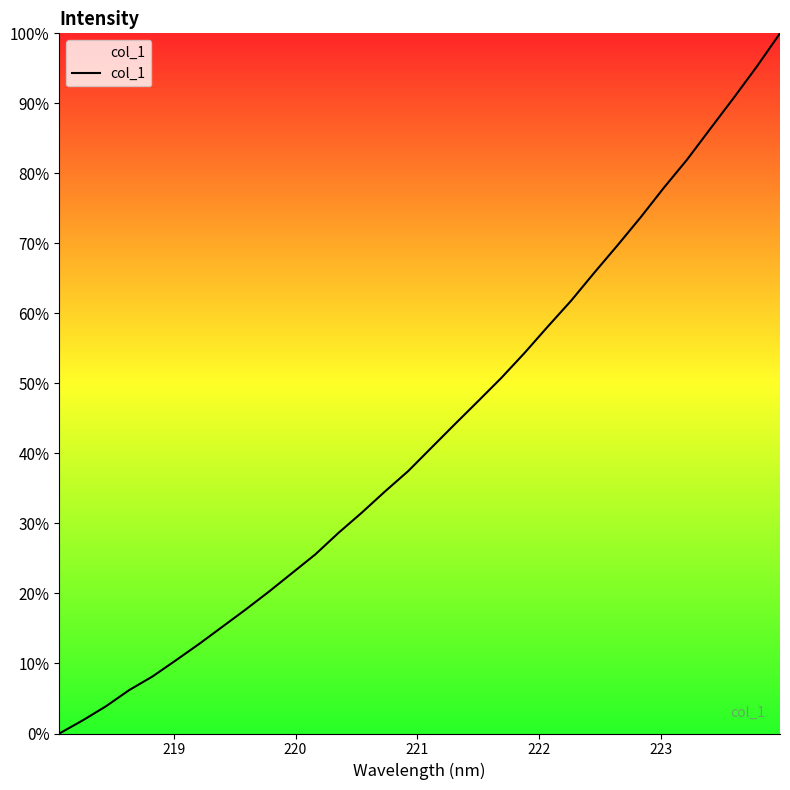

What is the greatest value displayed?

100.0